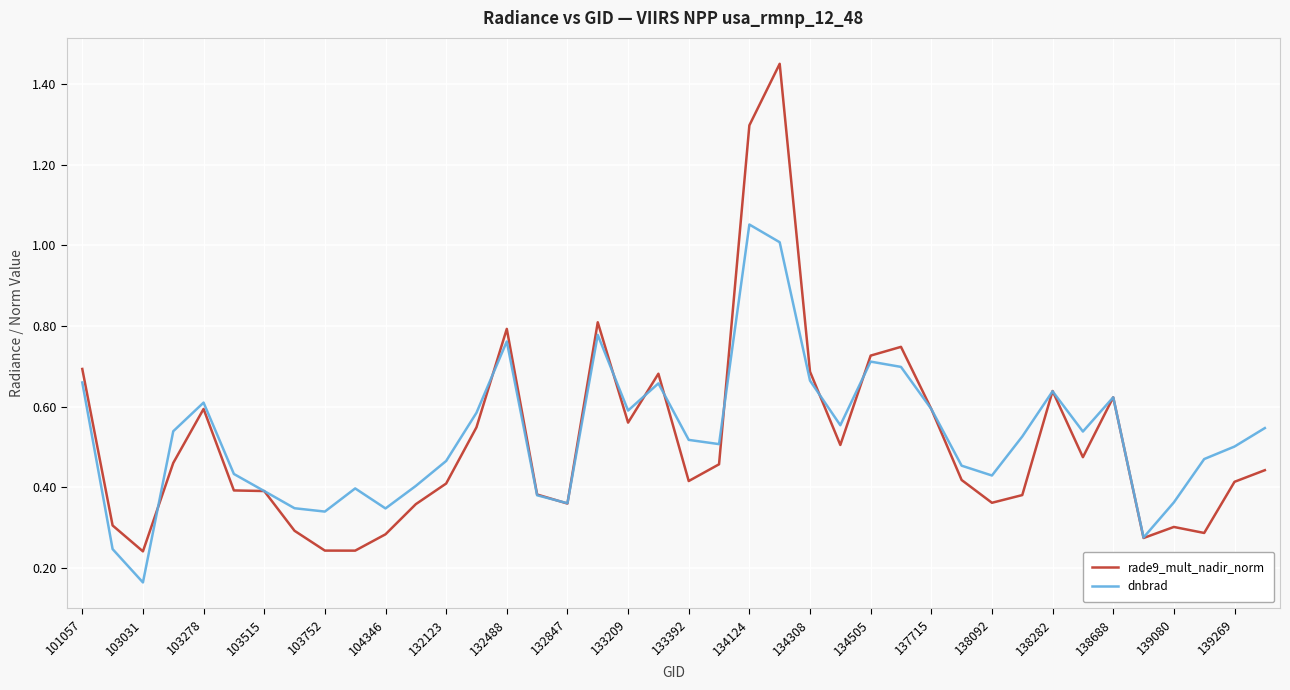

List the series in order of their overall mean, lowest first.

rade9_mult_nadir_norm, dnbrad